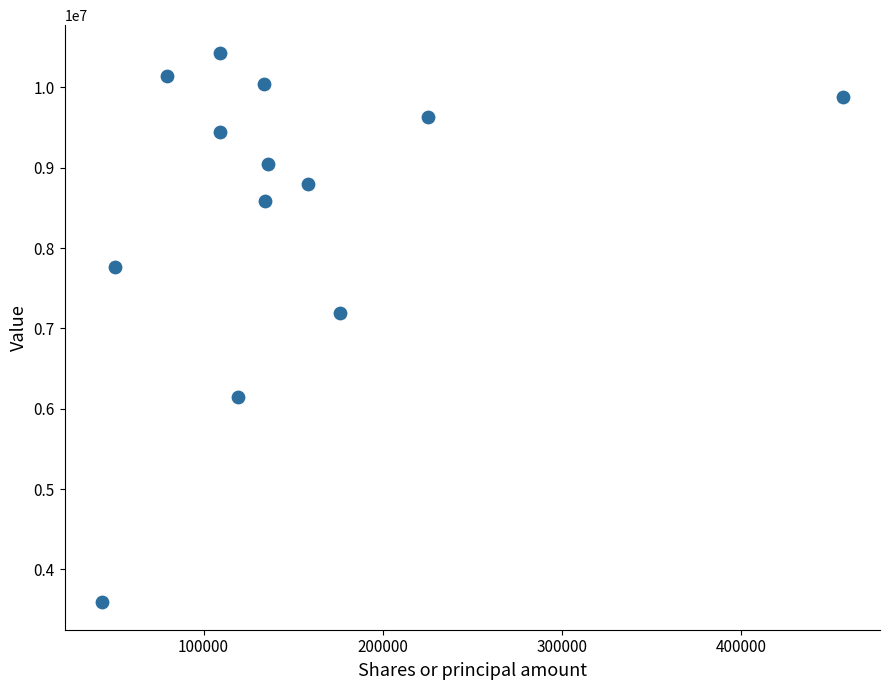

What is the range of Y values (max minus min)?

6842000